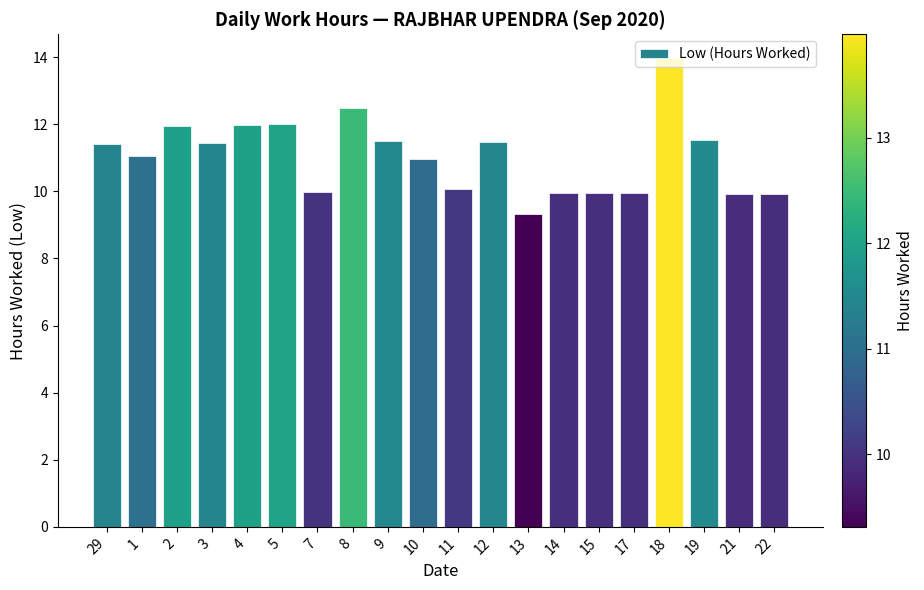

What is the label of the 13th bar from the left?

13